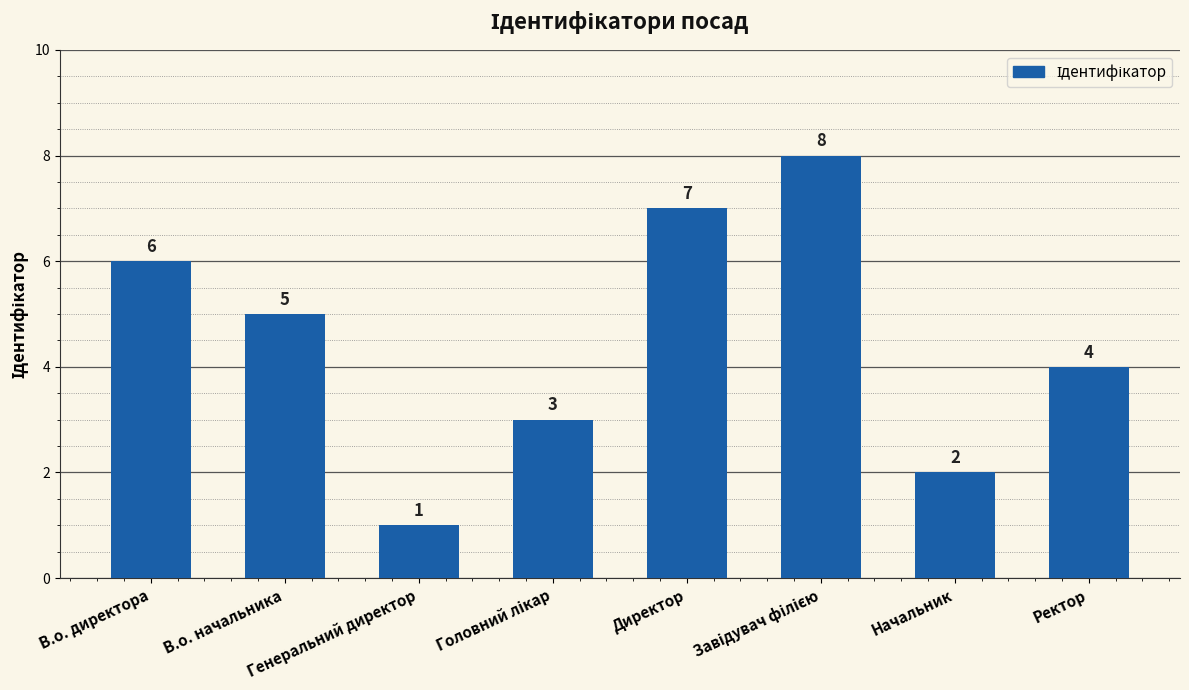

What is the value of the 1st bar from the left?

6